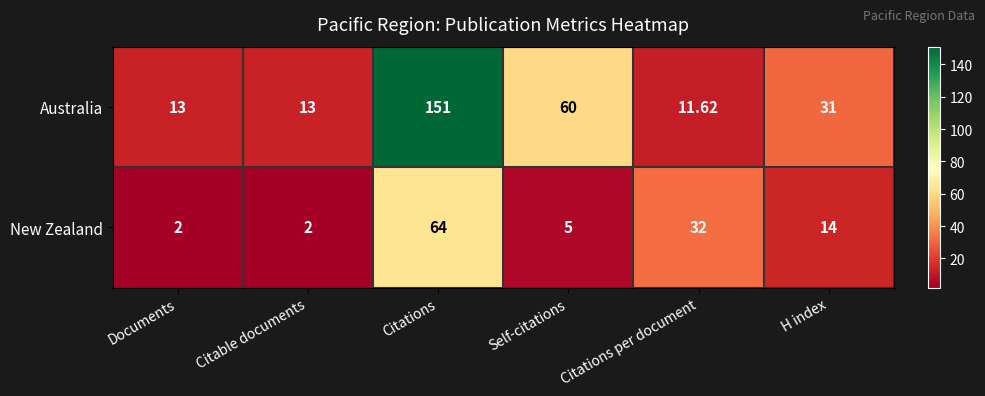

List the series in order of their overall mean, highest first.

Australia, New Zealand